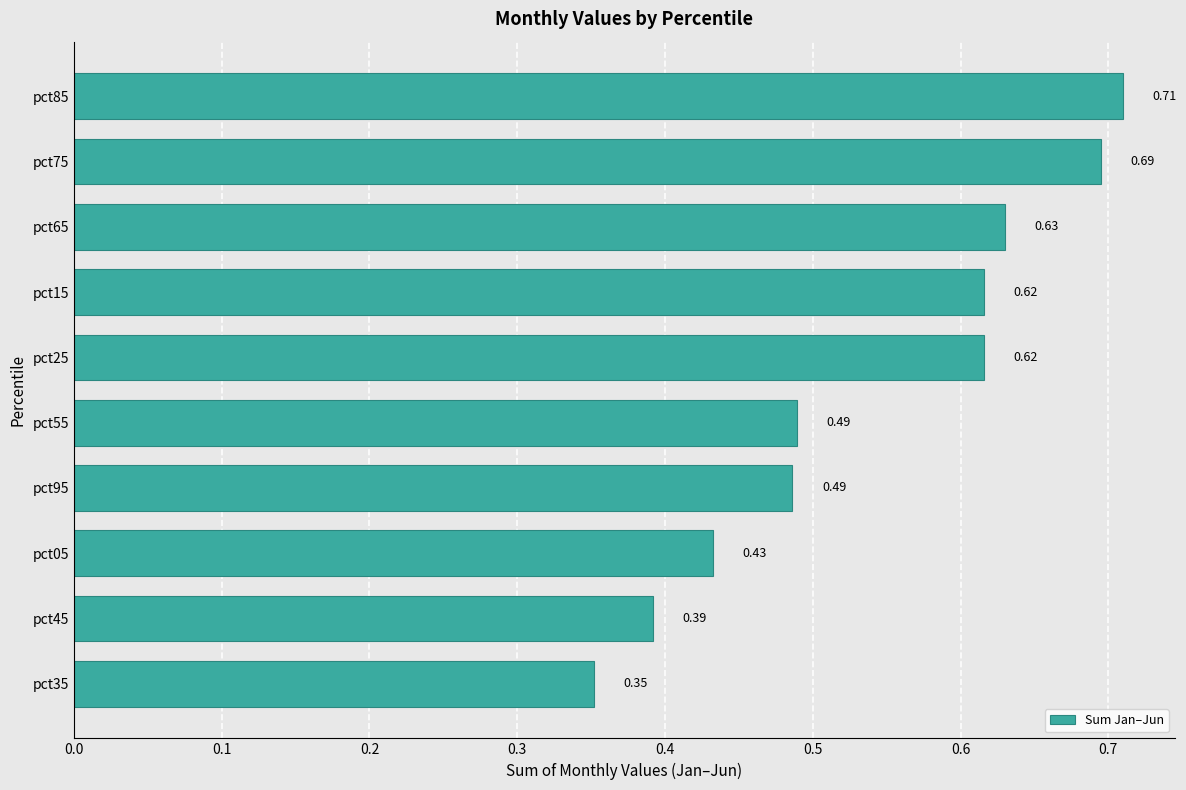

What is the sum of all values?

5.4